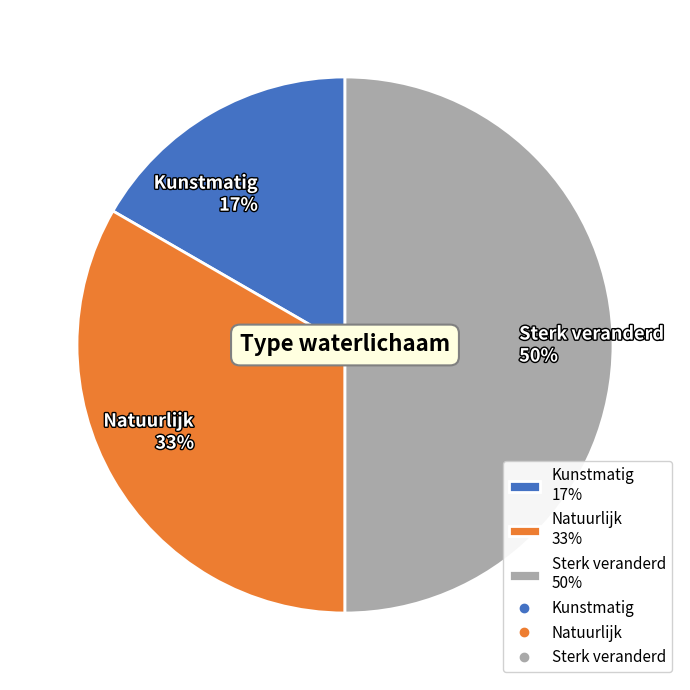

What percentage is the Sterk veranderd slice, to the nearest percent?

50%